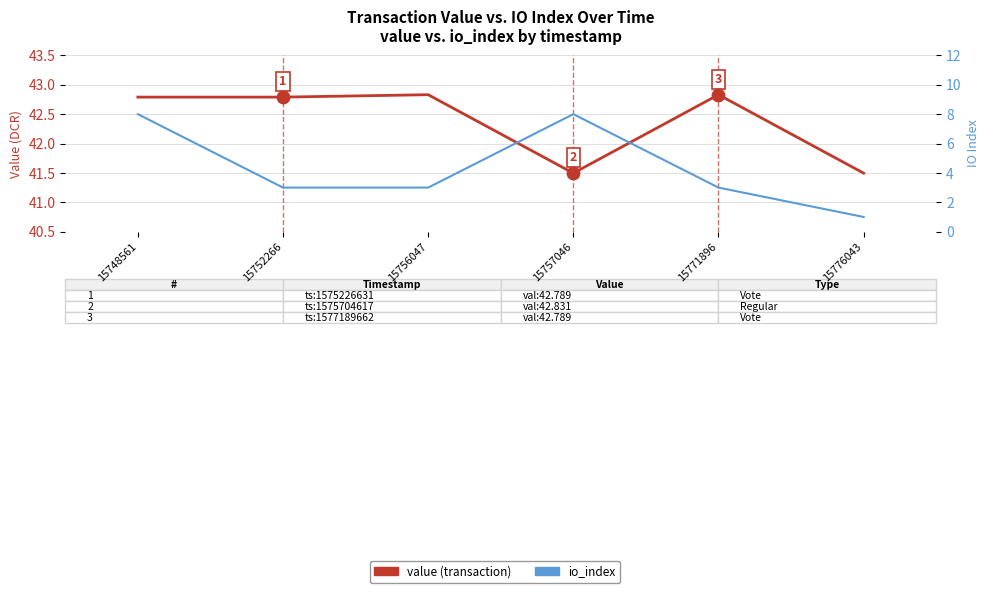

Is the value of io_index at 15757046 greater than the value of value (transaction) at 15776043?

No